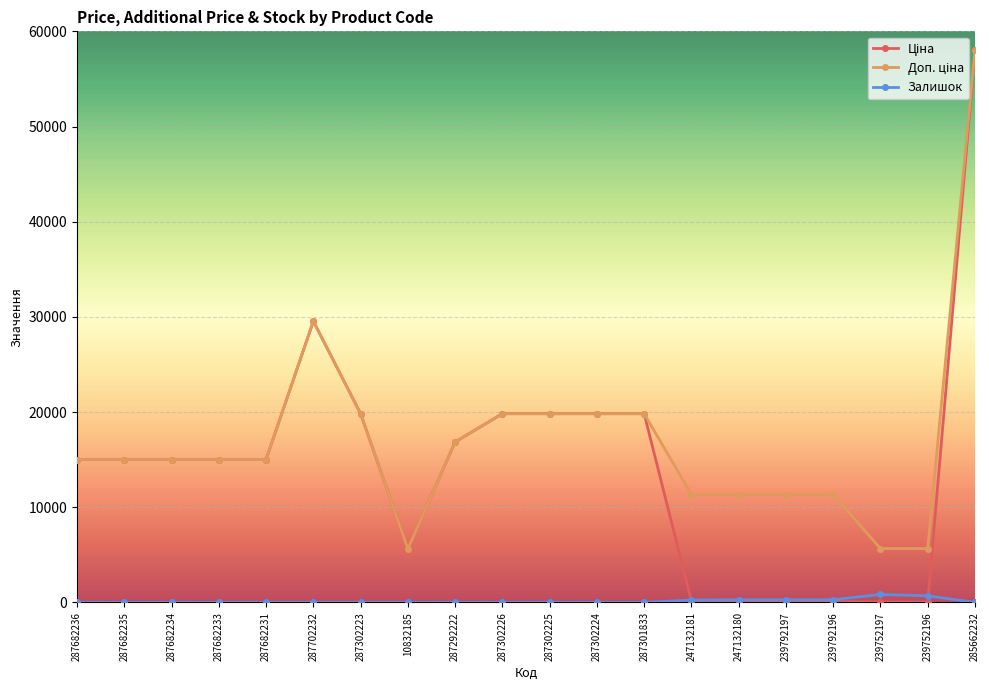

What is the total value across all series at 287682234?

30038.4